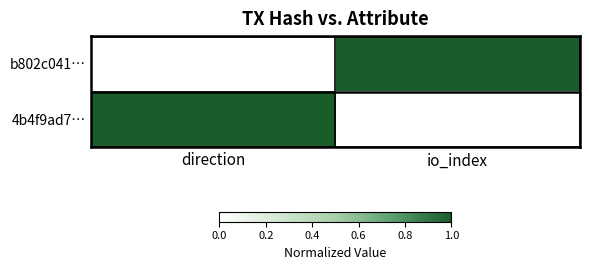

Reading left to right, extract all data points from this chart.

b802c041…: direction=0	io_index=1
4b4f9ad7…: direction=1	io_index=0